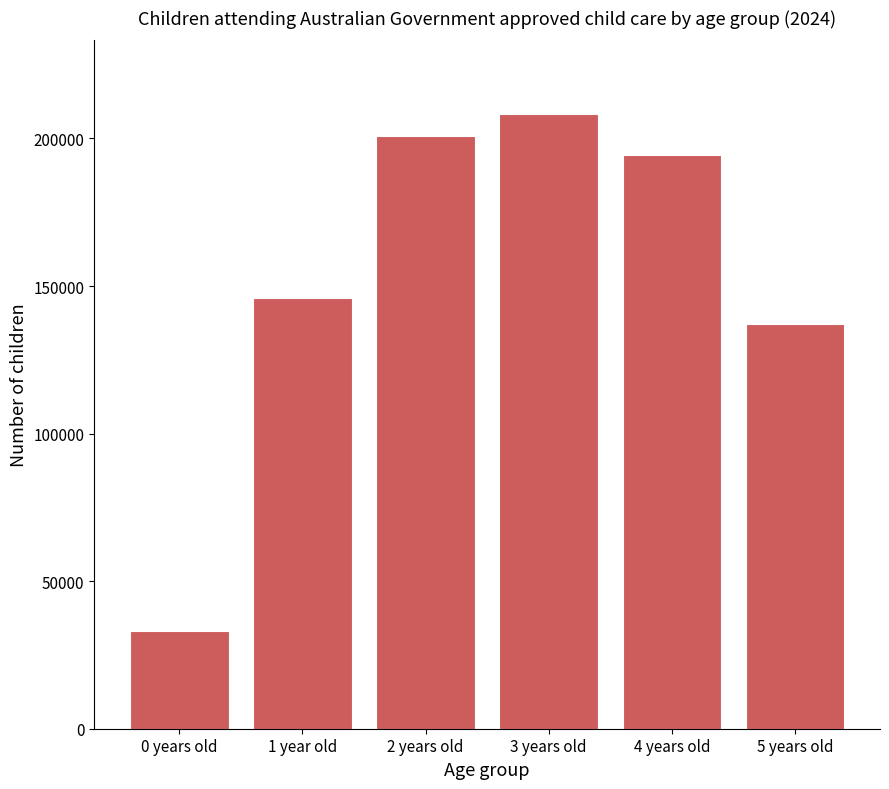

What is the difference between the maximum and minimum values?

175072